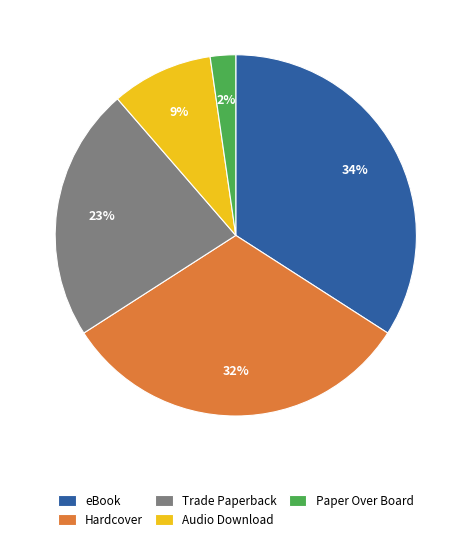

To the nearest percent, what is the difference between the eBook and Audio Download slice percentages?

25%